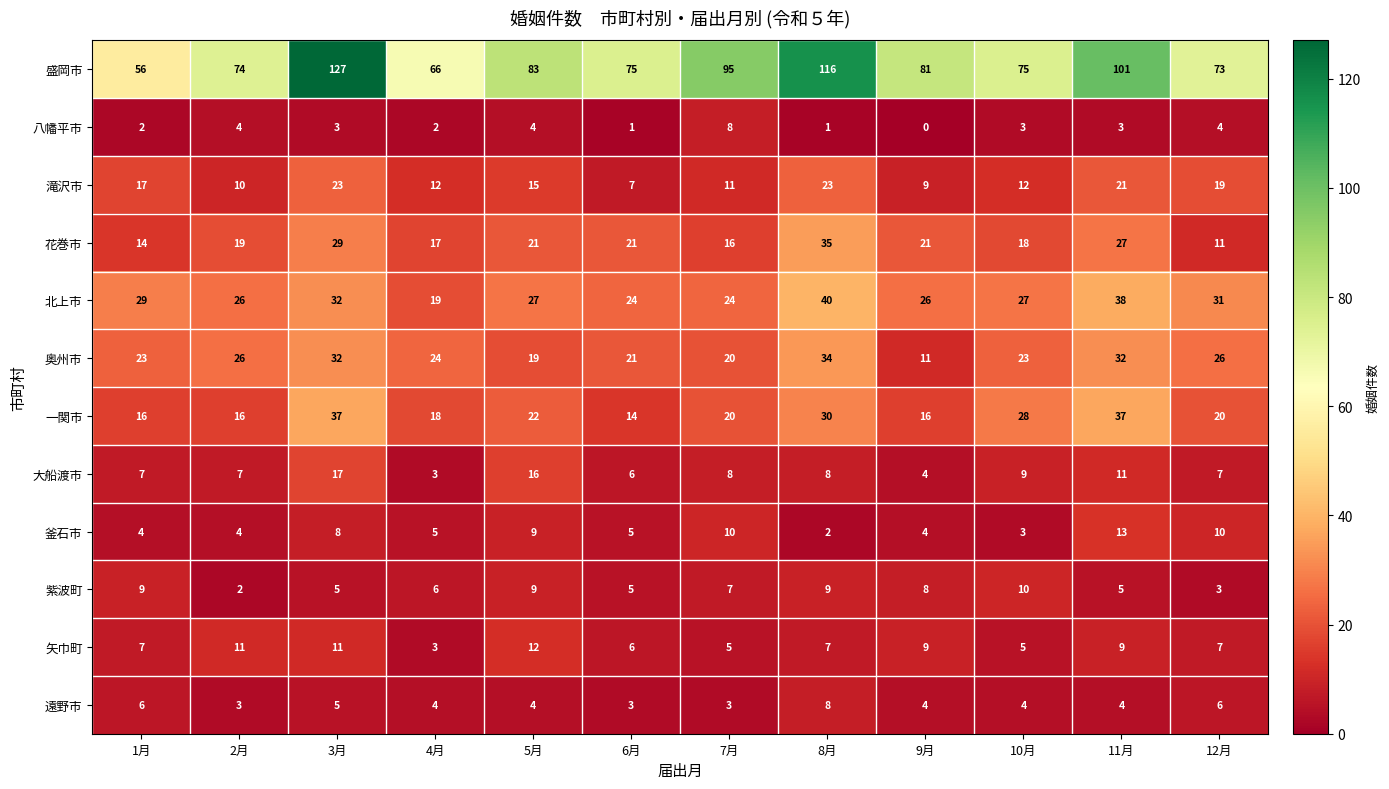

Between 5月 and 11月, which series saw the biggest shift?

盛岡市